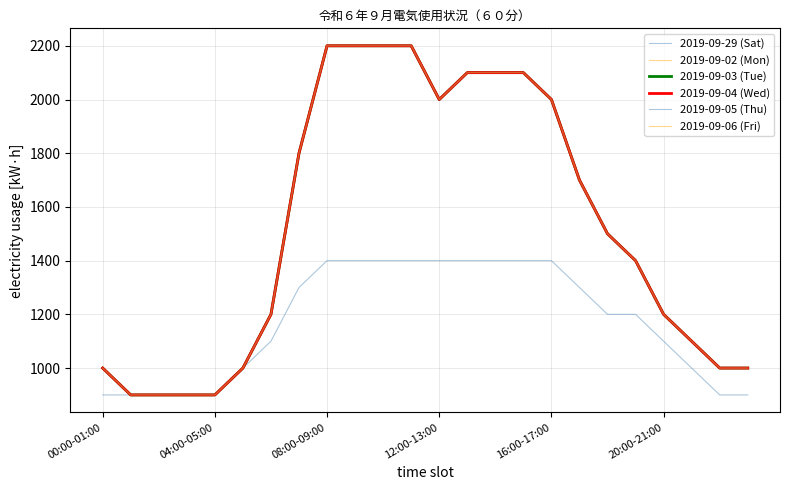

True or false: 2019-09-05 (Thu) and 2019-09-06 (Fri) intersect in this chart.

False